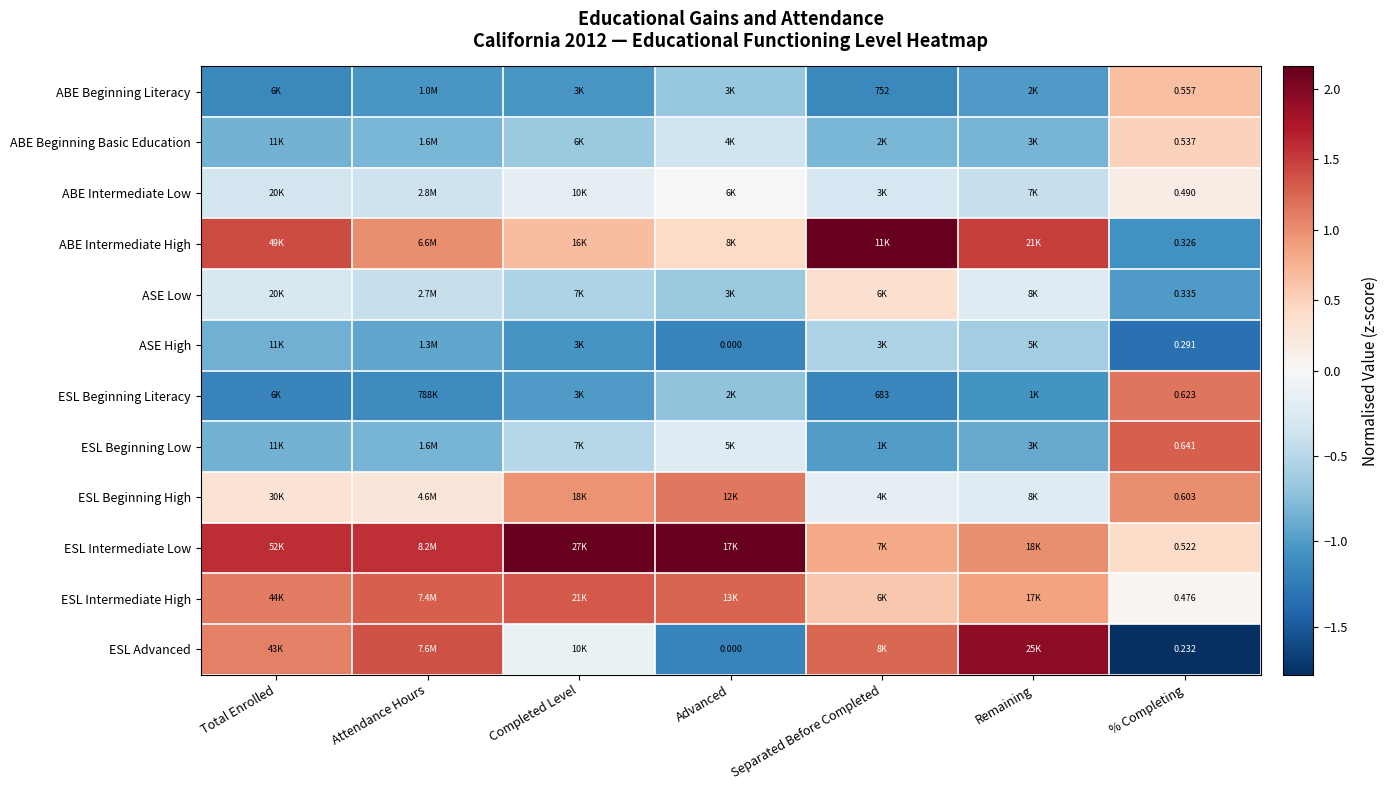

At how many categories does at least one series exceed 1?

7